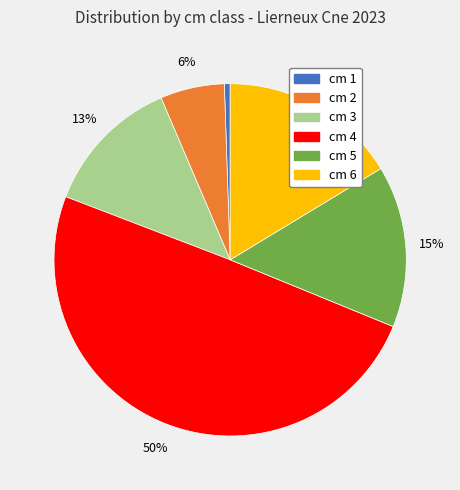

To the nearest percent, what is the difference between the largest and smallest slice percentages?

49%